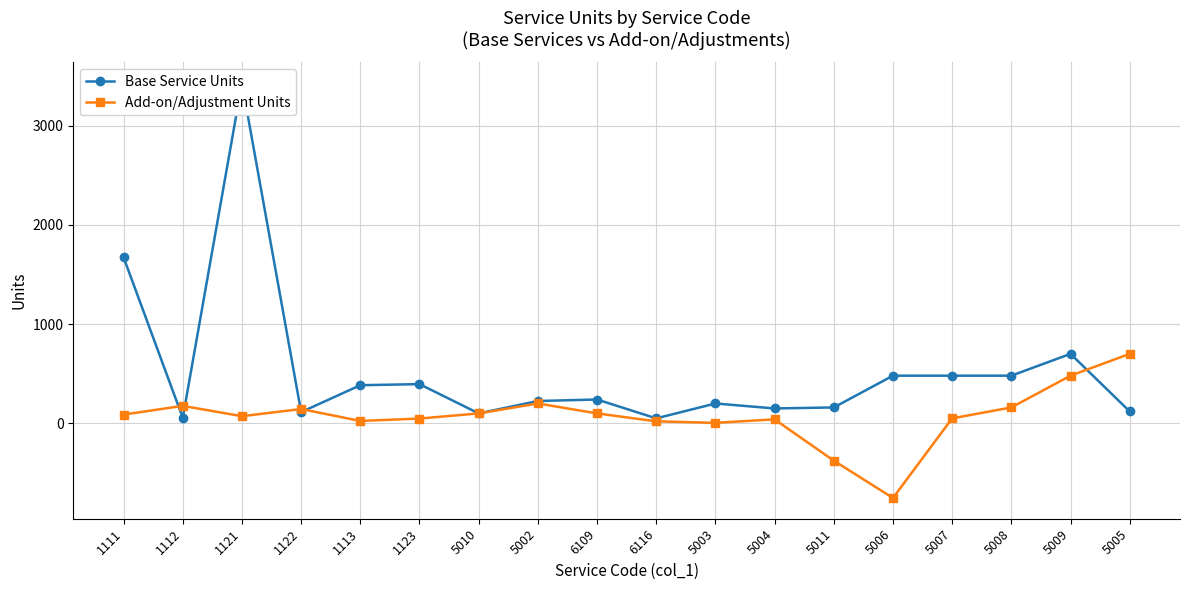

What are all the series names shown in the legend?

Base Service Units, Add-on/Adjustment Units